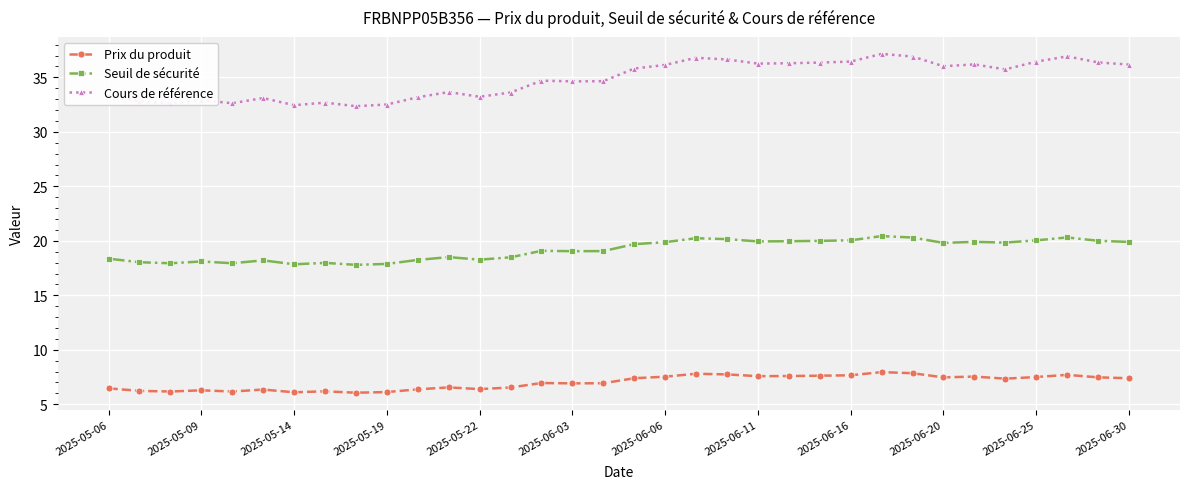

What is the difference between the maximum and minimum values in the Seuil de sécurité series?

2.6